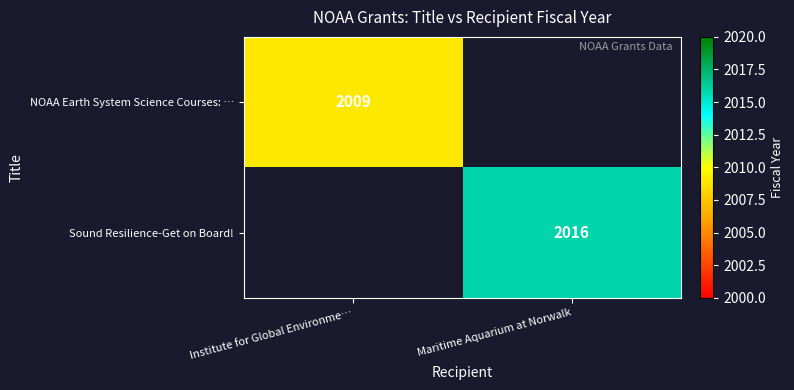

The NOAA Earth System Science Courses: … series shows 959 at Institute for Global Environme…. True or false?

False